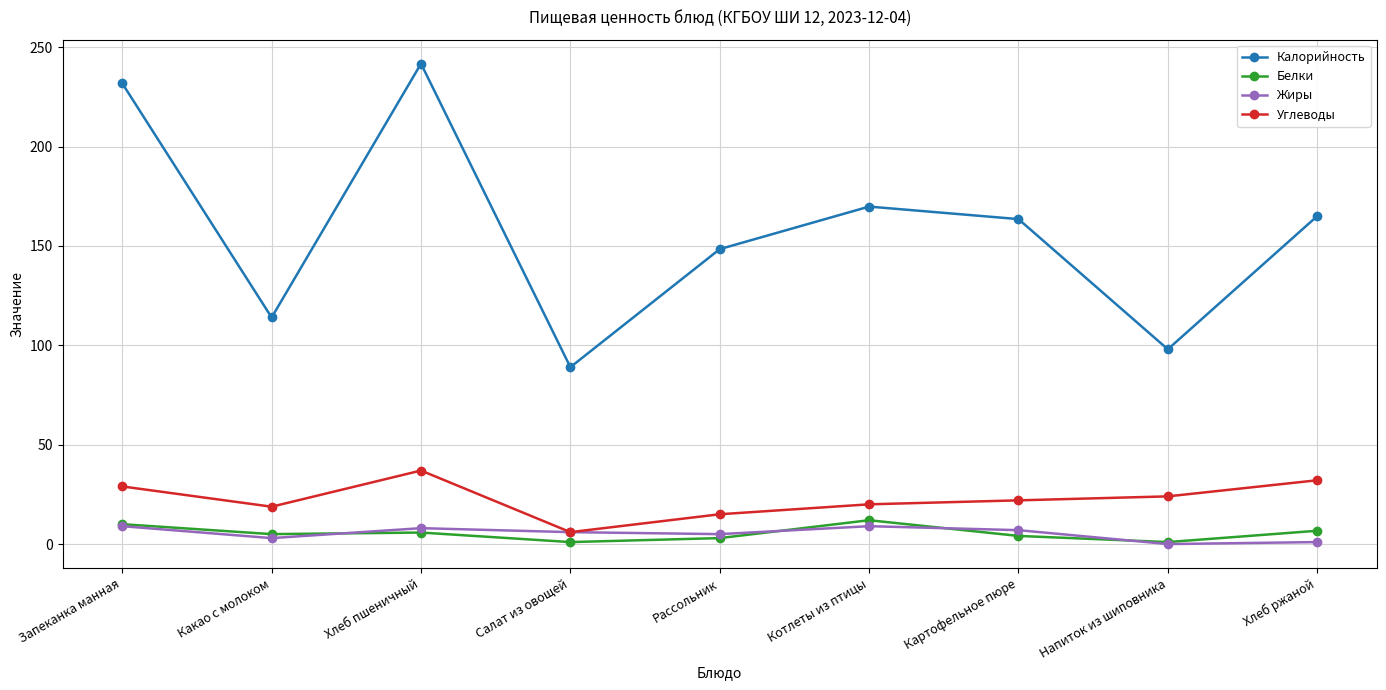

How many values in the Жиры series are below 6?

4